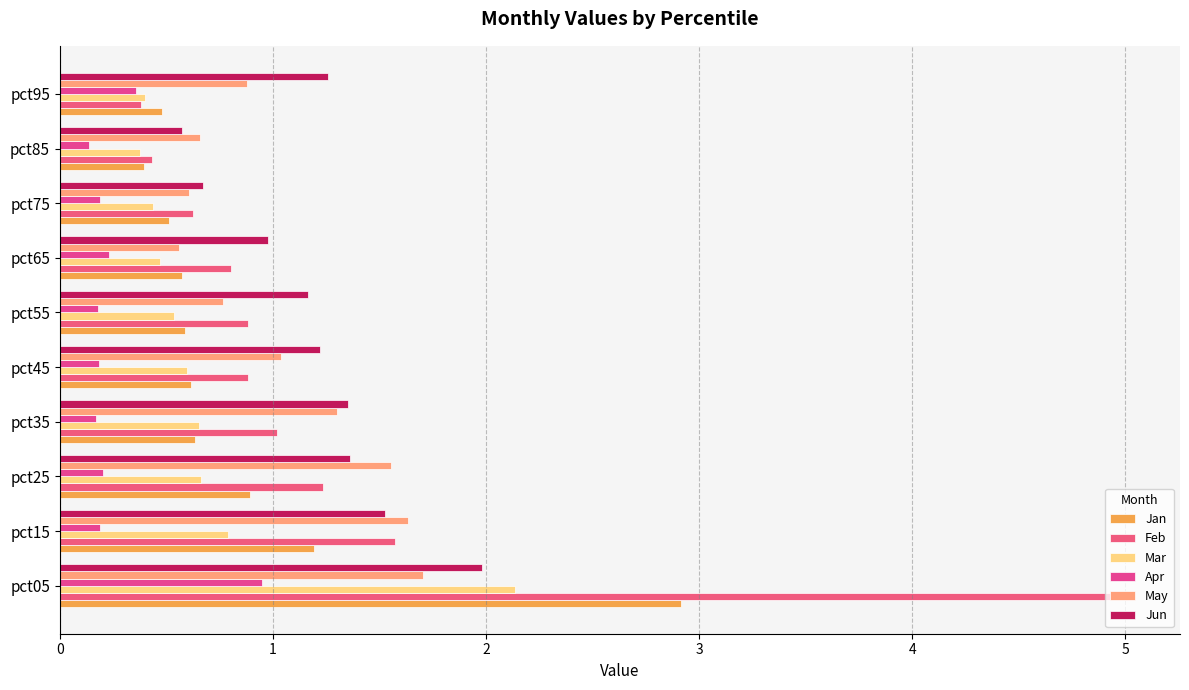

How many data points does each series have?

10